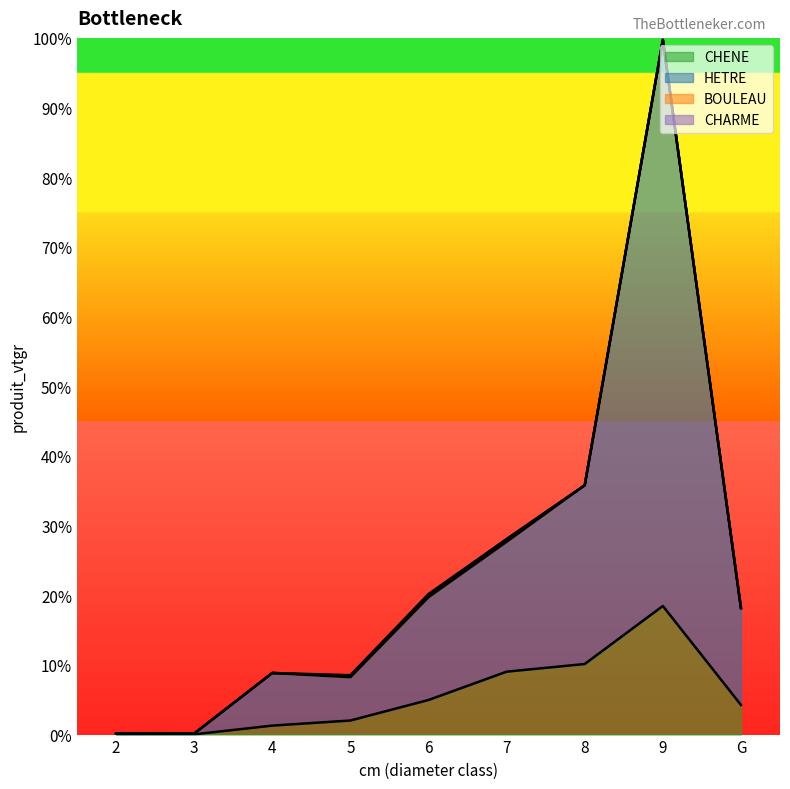

How many lines are shown in the chart?

2